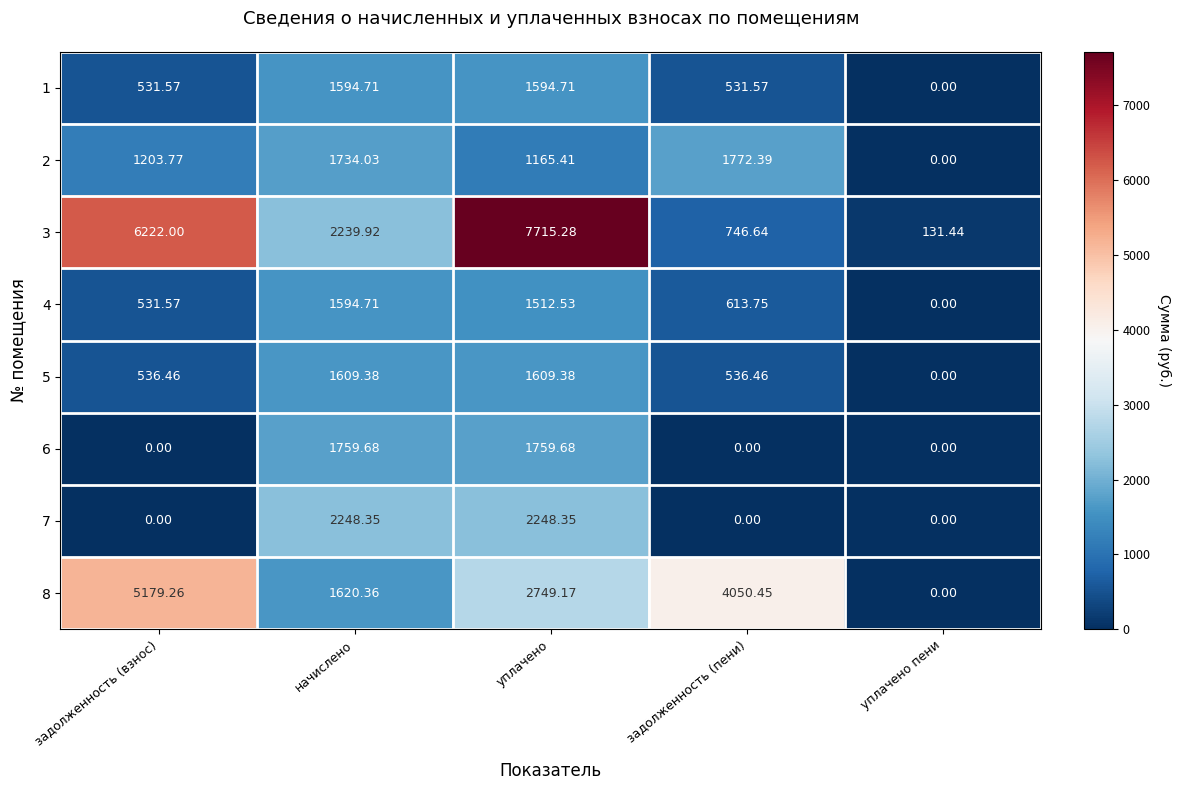

At which category is the sum across all series the highest?

уплачено